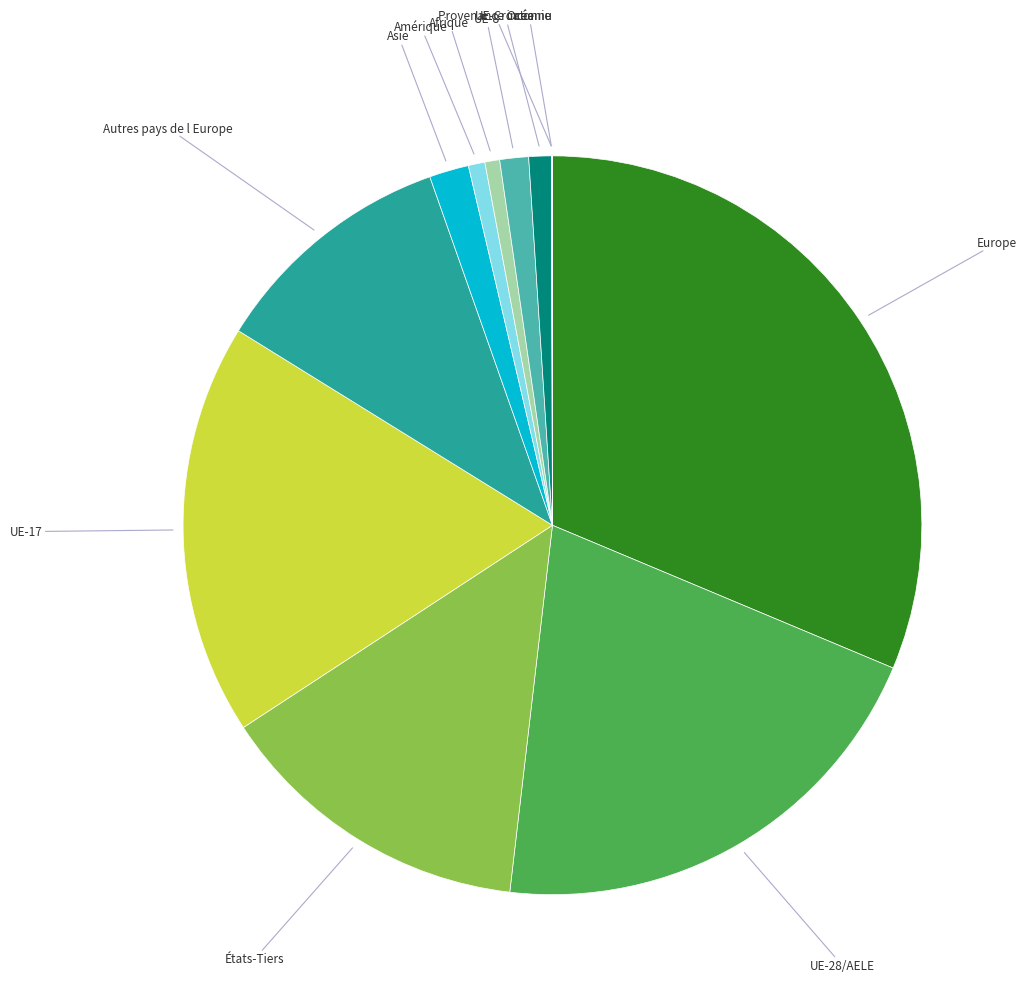

Is there a majority slice in this chart?

No